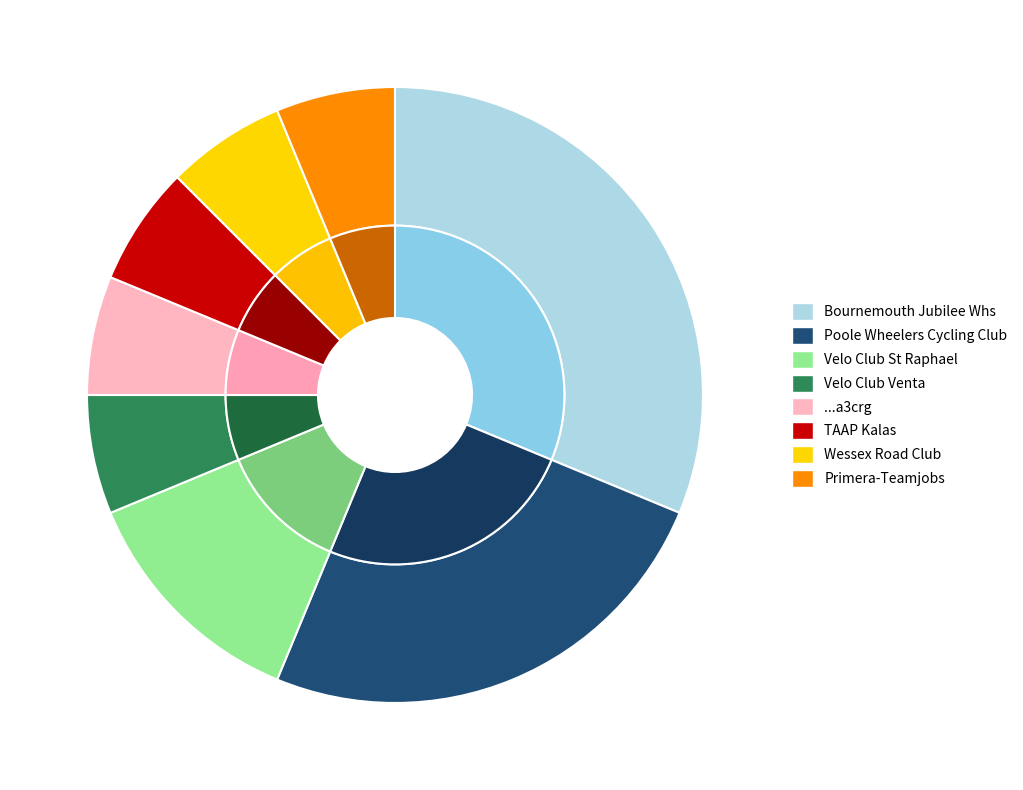

Between Wessex Road Club and TAAP Kalas, which is larger?

Wessex Road Club